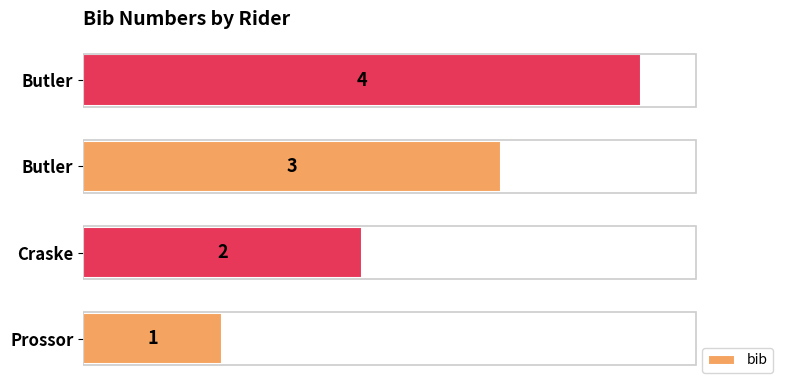

Does the chart contain stacked bars?

No